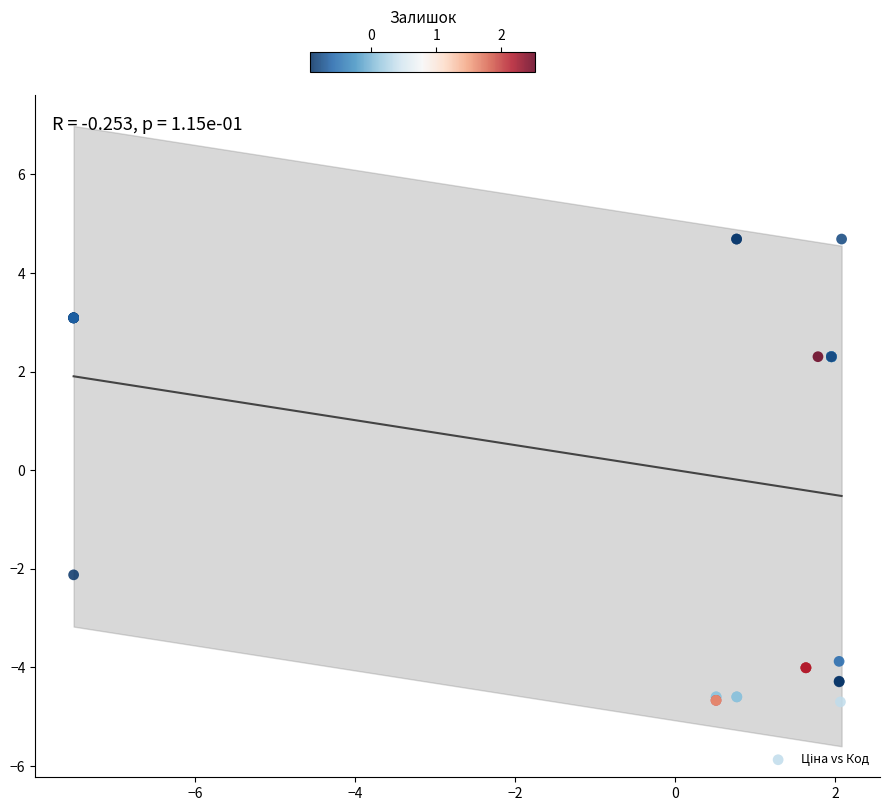

What Y value in the scatter plot is closest to 0?

-2.1